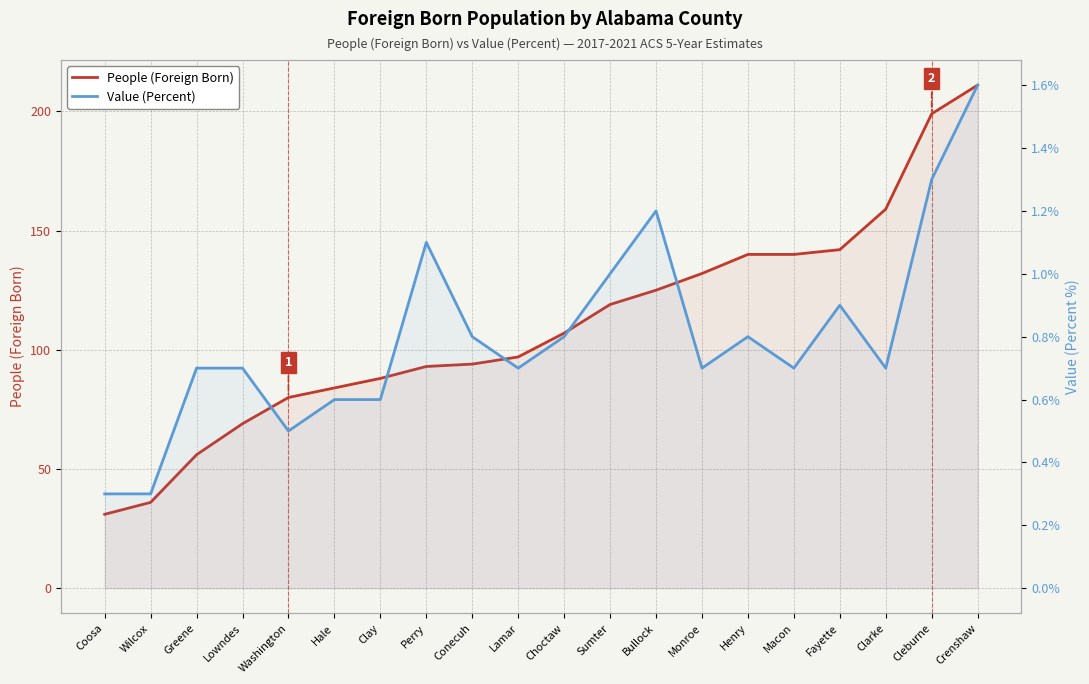

What is the difference between the Value (Percent) values at Bullock and Lamar?

0.5